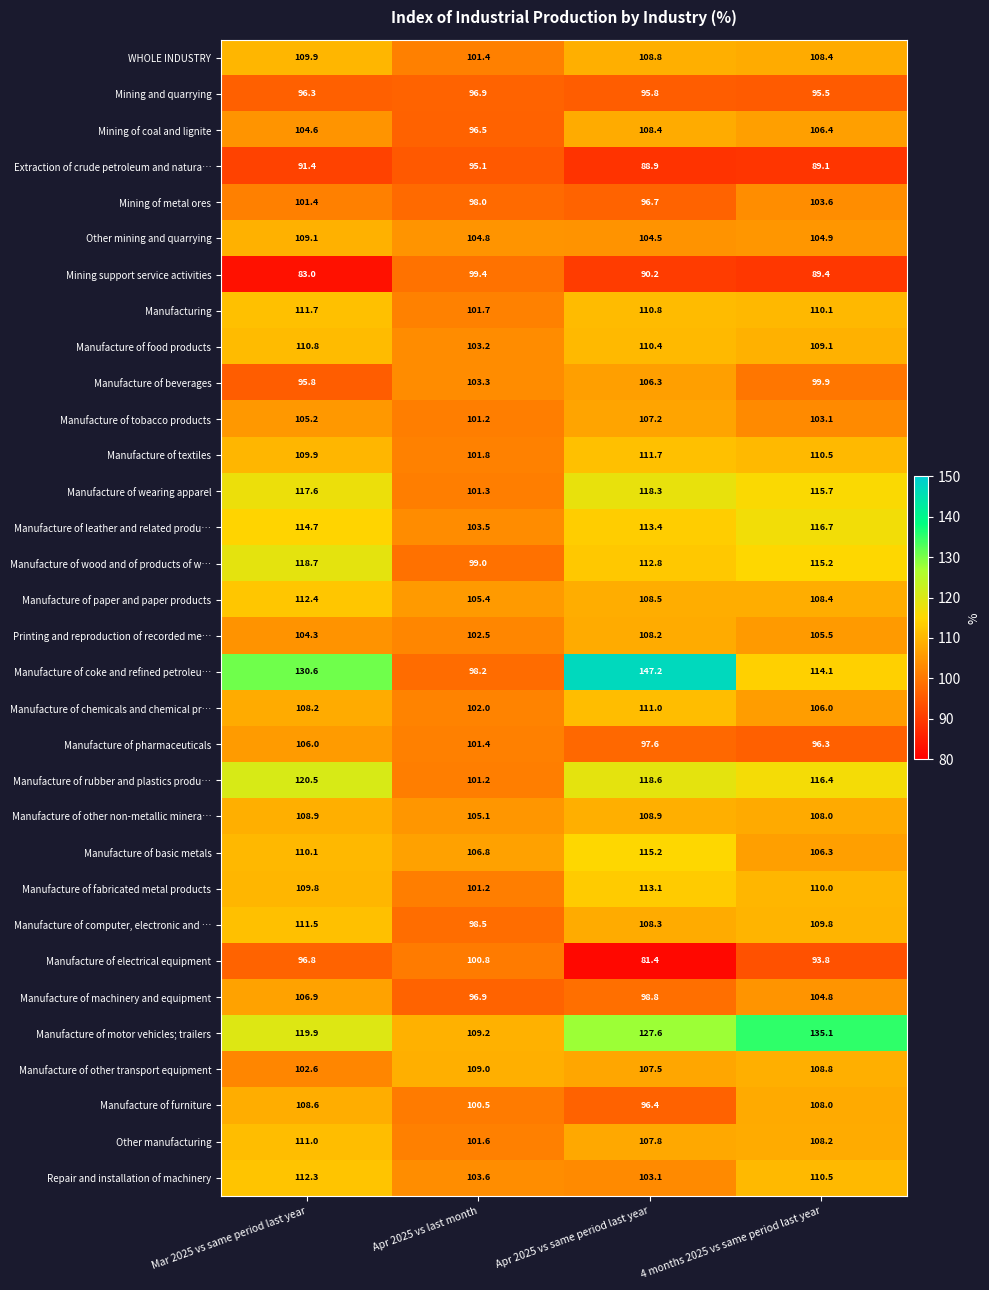

Between Apr 2025 vs same period last year and 4 months 2025 vs same period last year, which series saw the biggest shift?

Manufacture of coke and refined petroleu…